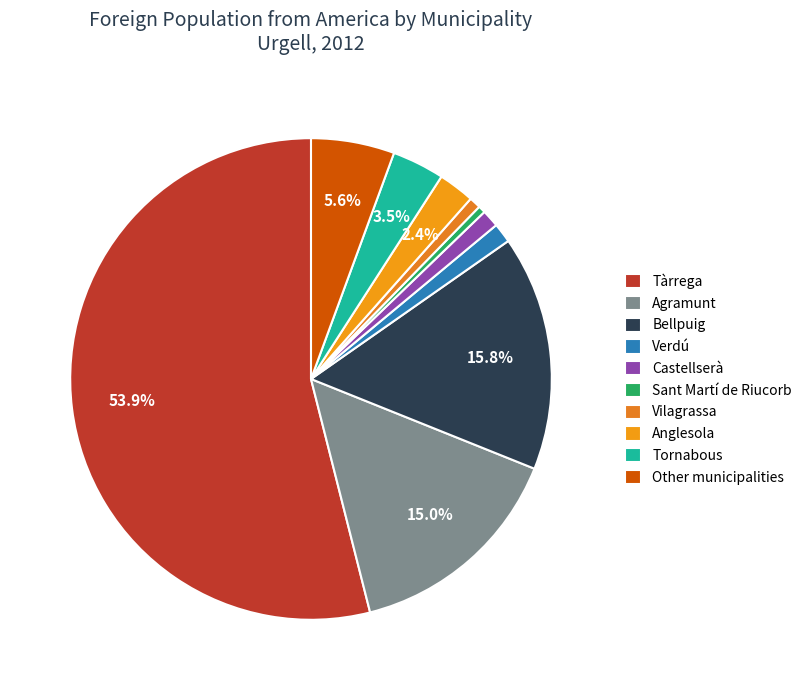

How many slices are in this pie chart?

10